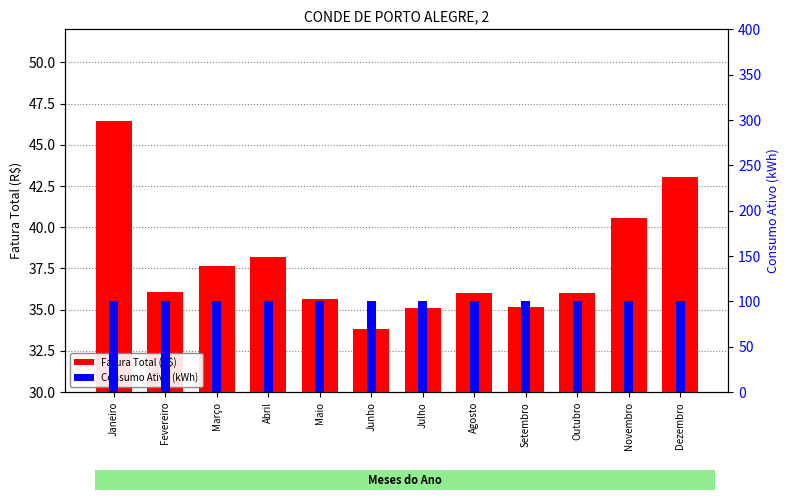

Count the number of data series in this chart.

2